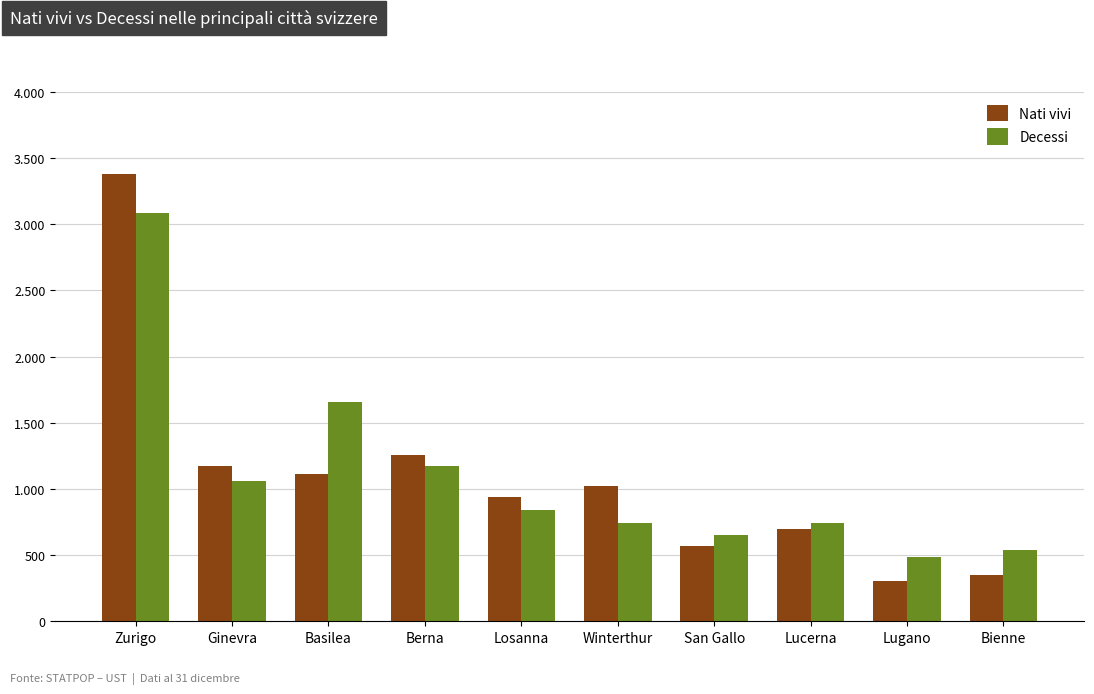

What are all the series names shown in the legend?

Nati vivi, Decessi